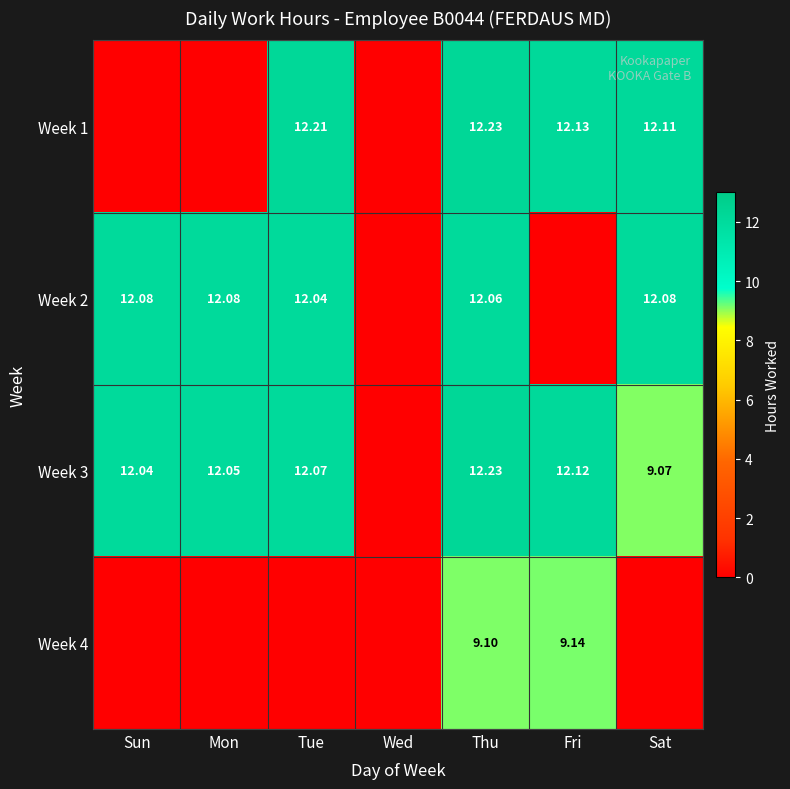

Is the value of Week 2 at Sun greater than the value of Week 1 at Sat?

No